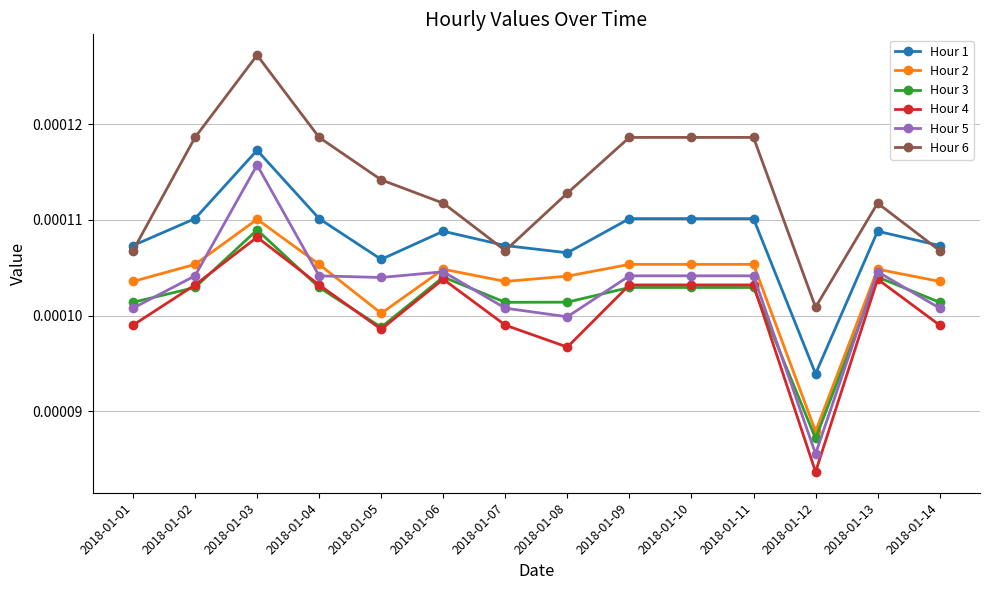

True or false: Hour 2 and Hour 4 intersect in this chart.

False